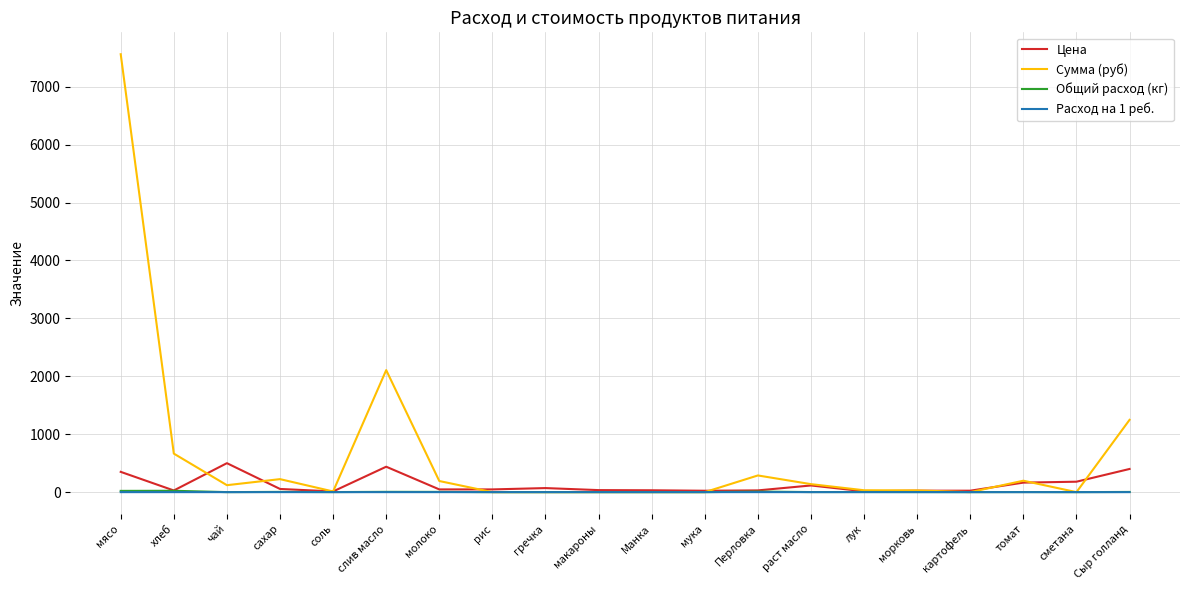

What position from the left is сахар?

4